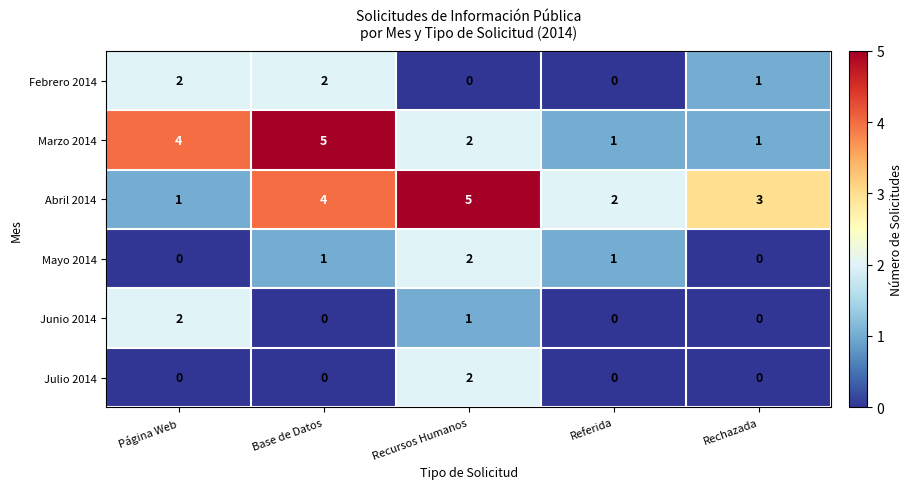

What is the difference between the highest and lowest values at Página Web?

4